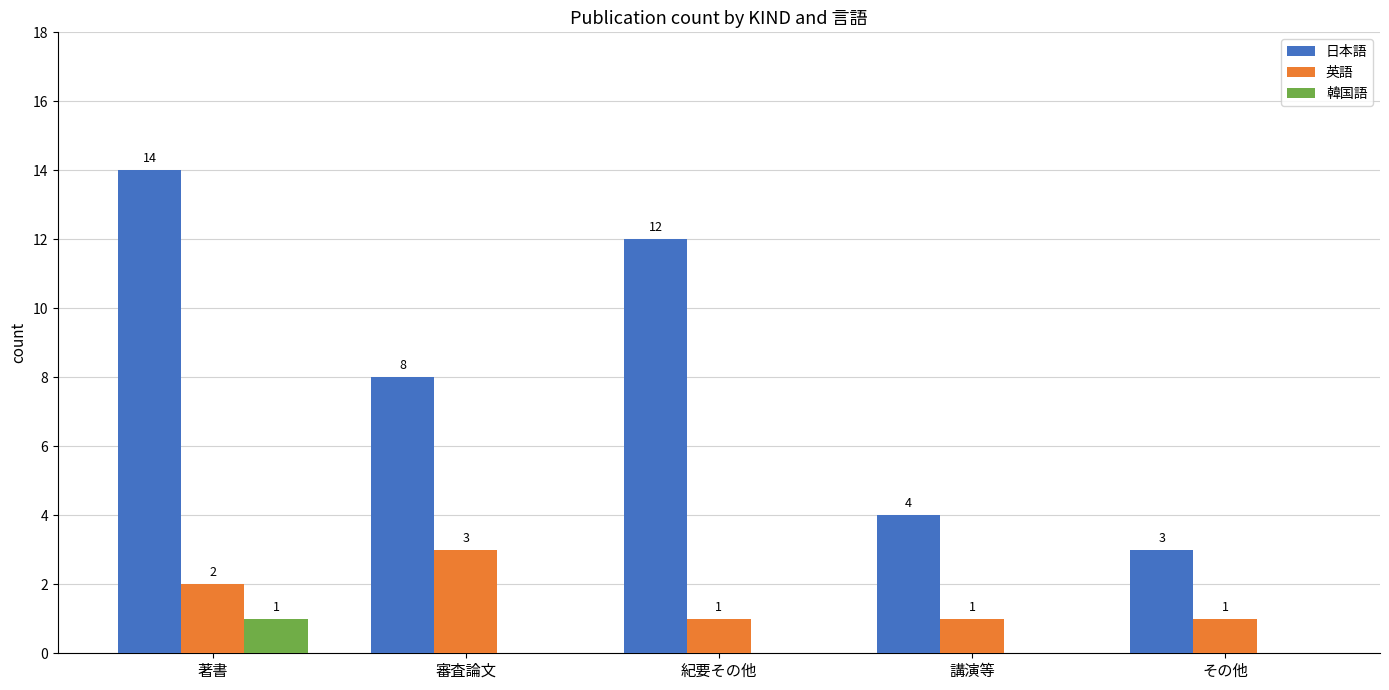

Reading right to left, list all the values displayed in this chart.

日本語: その他=3	講演等=4	紀要その他=12	審査論文=8	著書=14
英語: その他=1	講演等=1	紀要その他=1	審査論文=3	著書=2
韓国語: その他=0	講演等=0	紀要その他=0	審査論文=0	著書=1